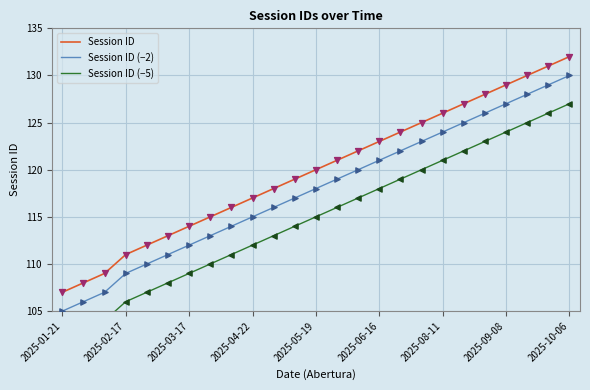

What are all the series names shown in the legend?

Session ID, Session ID (−2), Session ID (−5)